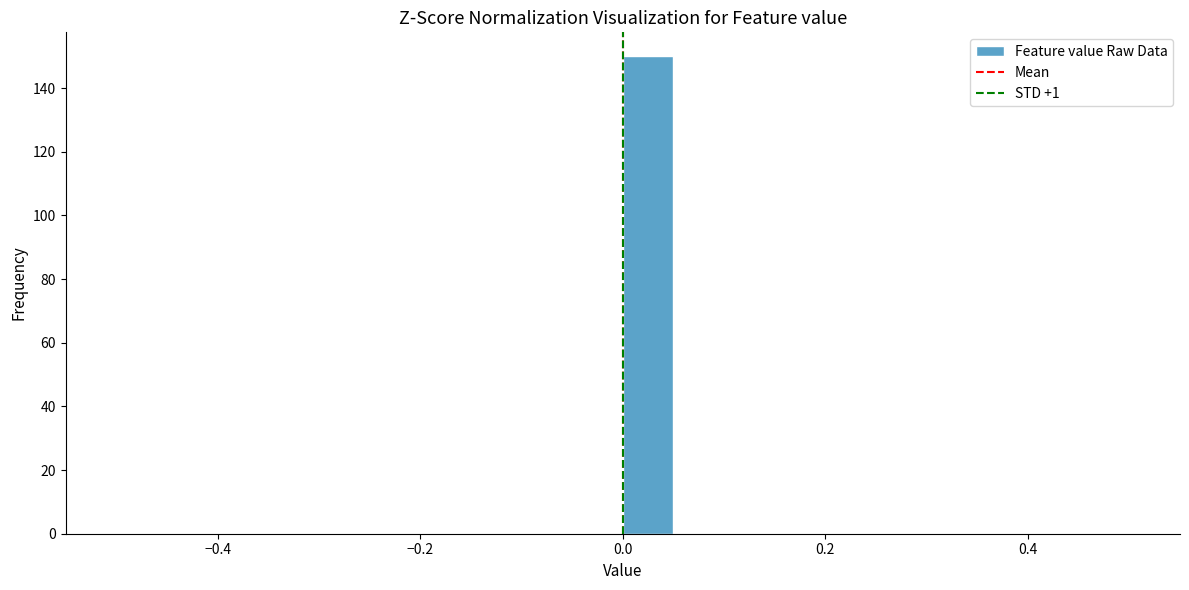

Around what value on the x-axis is the tallest bar? Give the approximate position of its centre, as read against the axis.

0.02